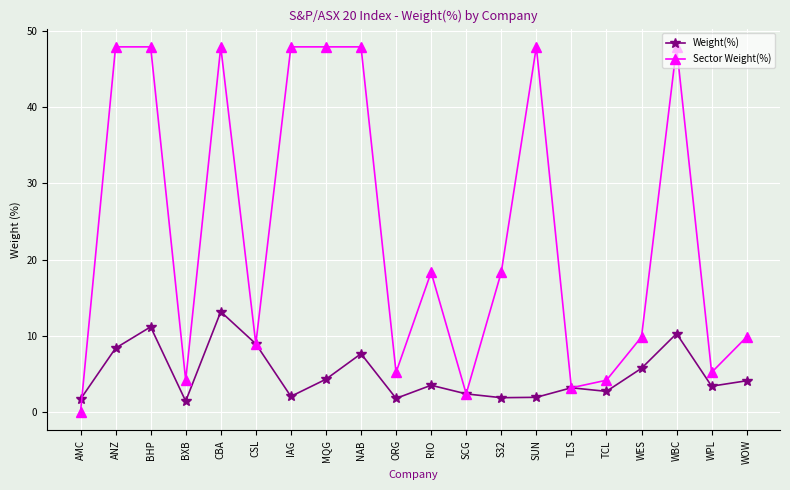

Which series ends up on top after the final intersection of Sector Weight(%) and Weight(%)?

Sector Weight(%)